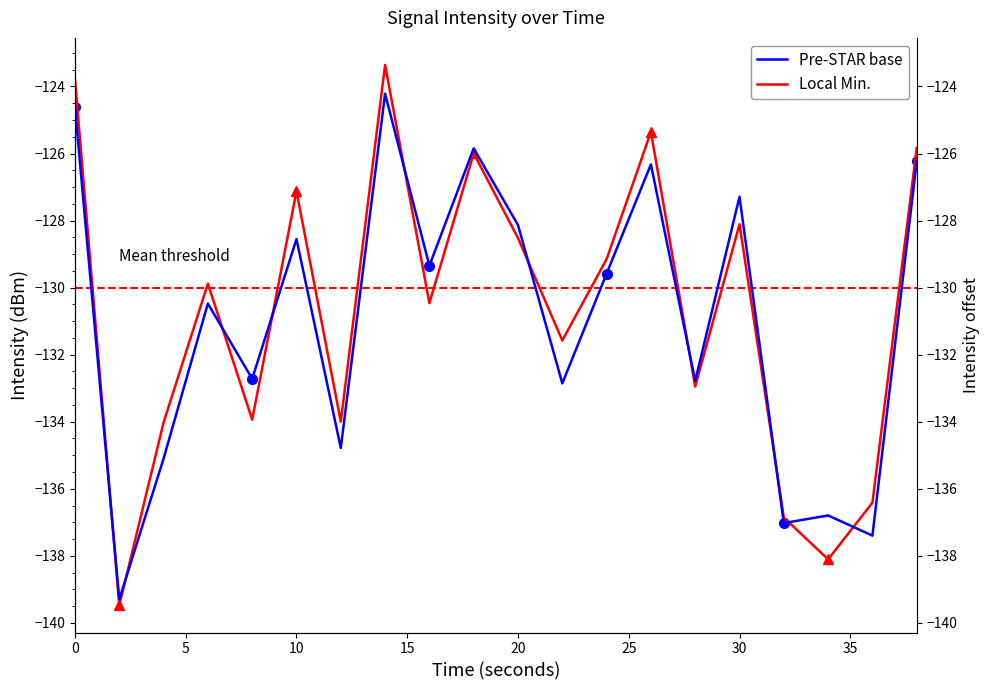

Which series has the largest total across all categories?

Local Min.